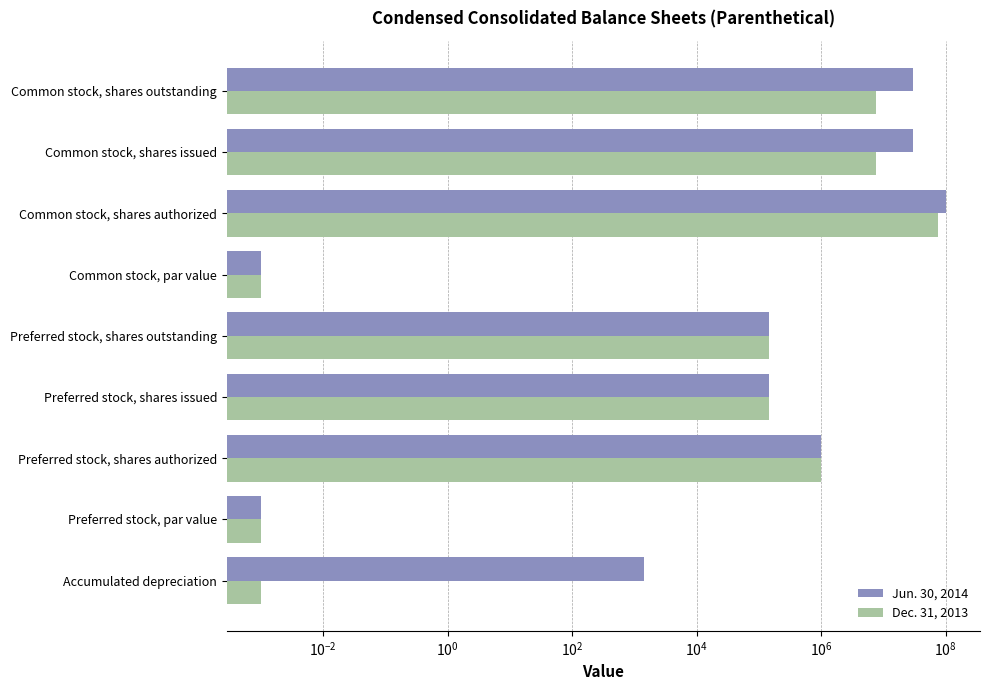

Which series has the widest spread of values?

Jun. 30, 2014